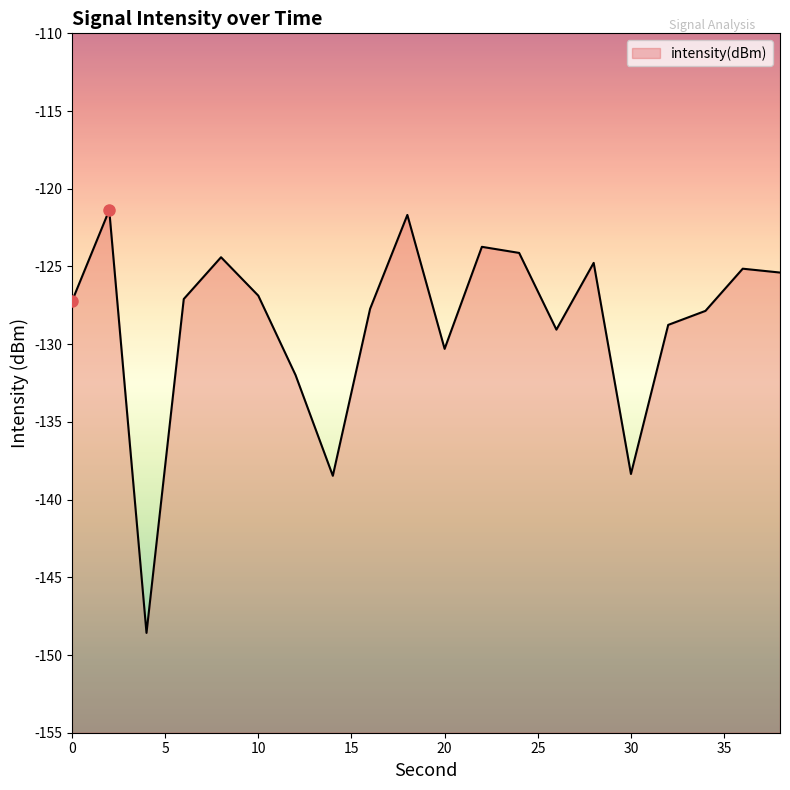

Rank the categories by value from highest to lowest.

2, 18, 22, 24, 8, 28, 36, 38, 10, 6, 0, 16, 34, 32, 26, 20, 12, 30, 14, 4